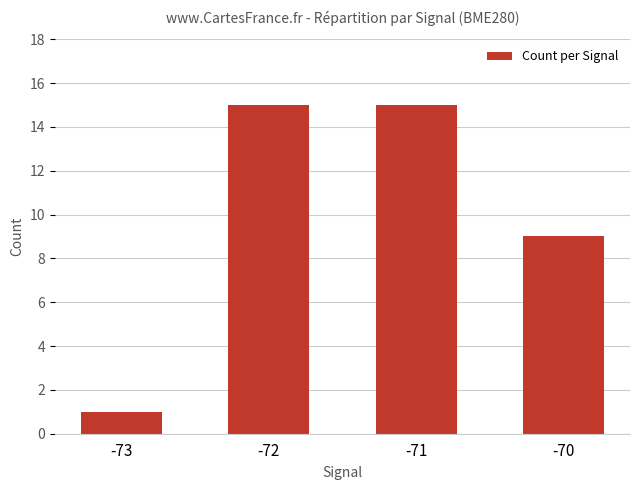

What is the average value?

10